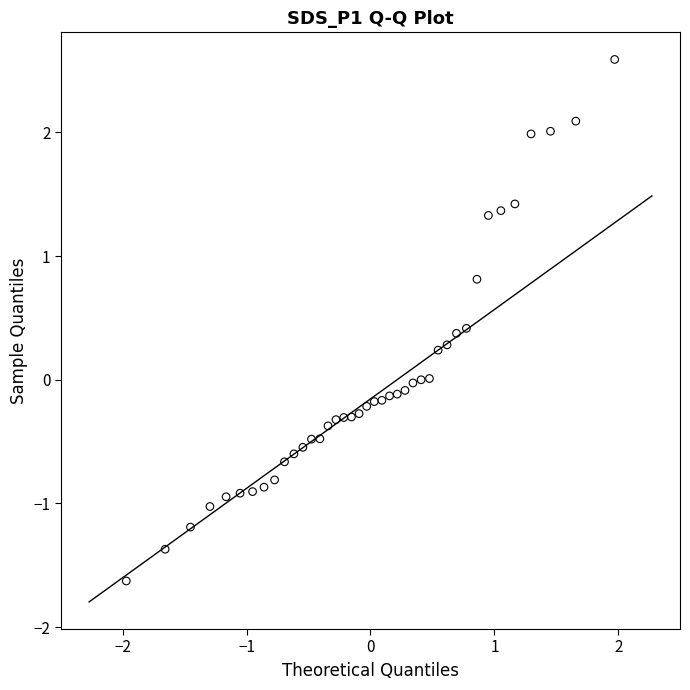

What is the range of Y values (max minus min)?

4.2